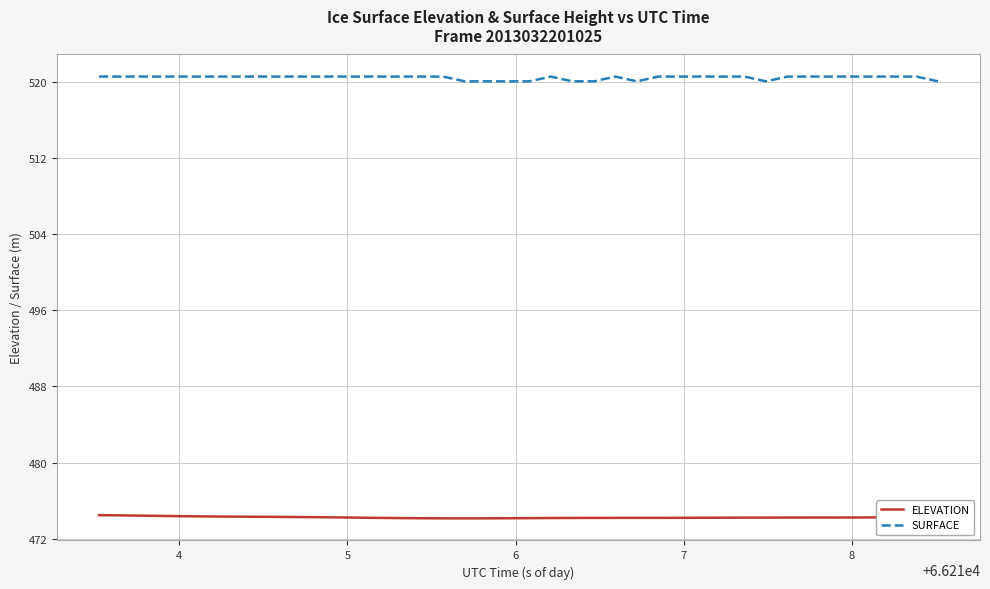

Rank the series by their maximum value, from lowest to highest.

ELEVATION, SURFACE